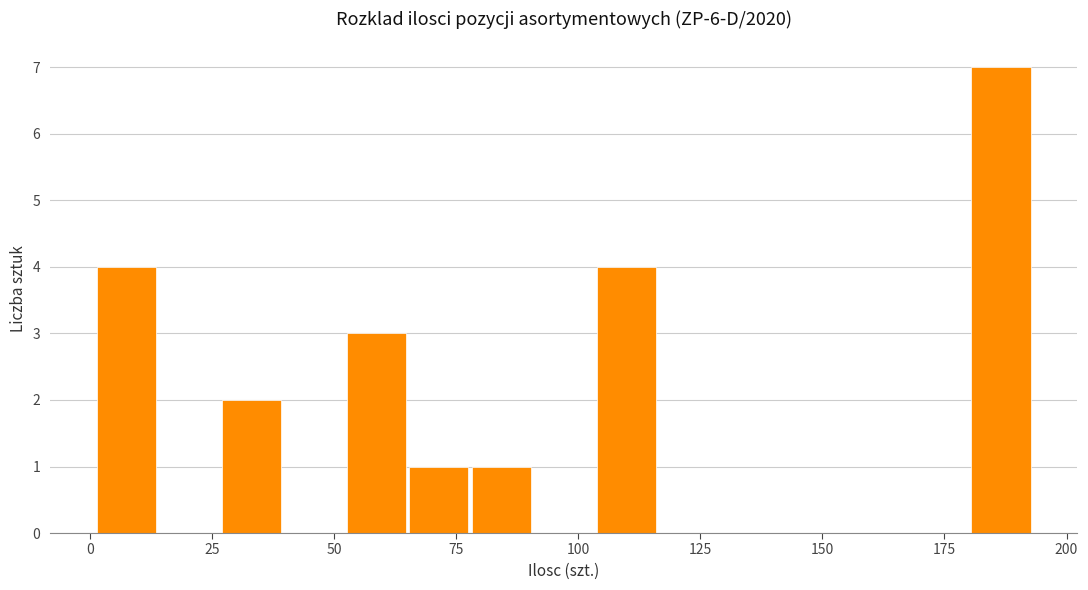

Read against the x-axis, roughly where is the centre of the tallest bar?

185